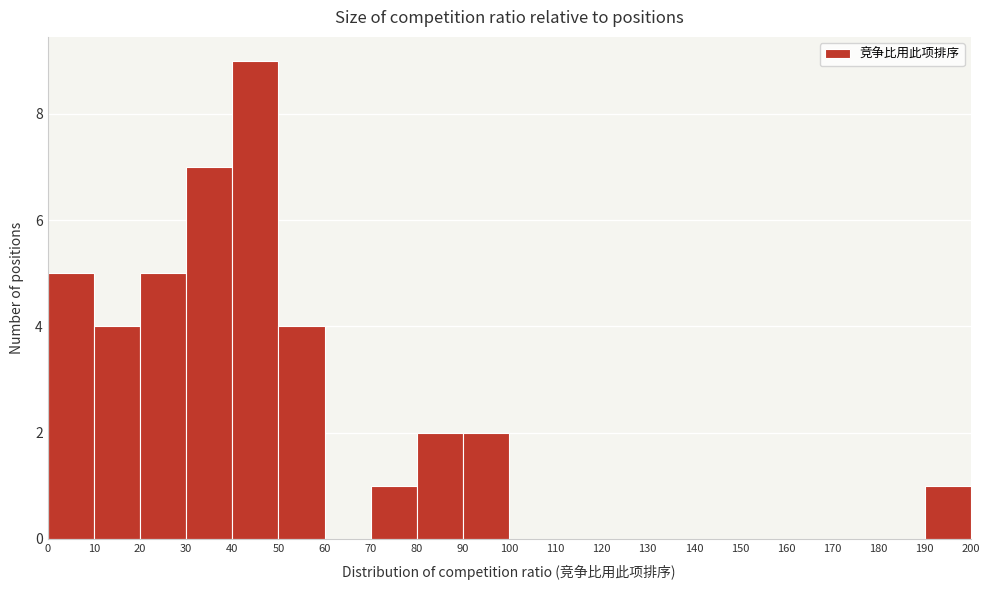

Reading left to right, list every bar in this chart as the range it spans on the x-axis followed by its height. The values are not printed on the chart, so give them approximately, as read against the axis.

0 to 10: 5
10 to 20: 4
20 to 30: 5
30 to 40: 7
40 to 50: 9
50 to 60: 4
60 to 70: 0
70 to 80: 1
80 to 90: 2
90 to 100: 2
100 to 110: 0
110 to 120: 0
120 to 130: 0
130 to 140: 0
140 to 150: 0
150 to 160: 0
160 to 170: 0
170 to 180: 0
180 to 190: 0
190 to 200: 1